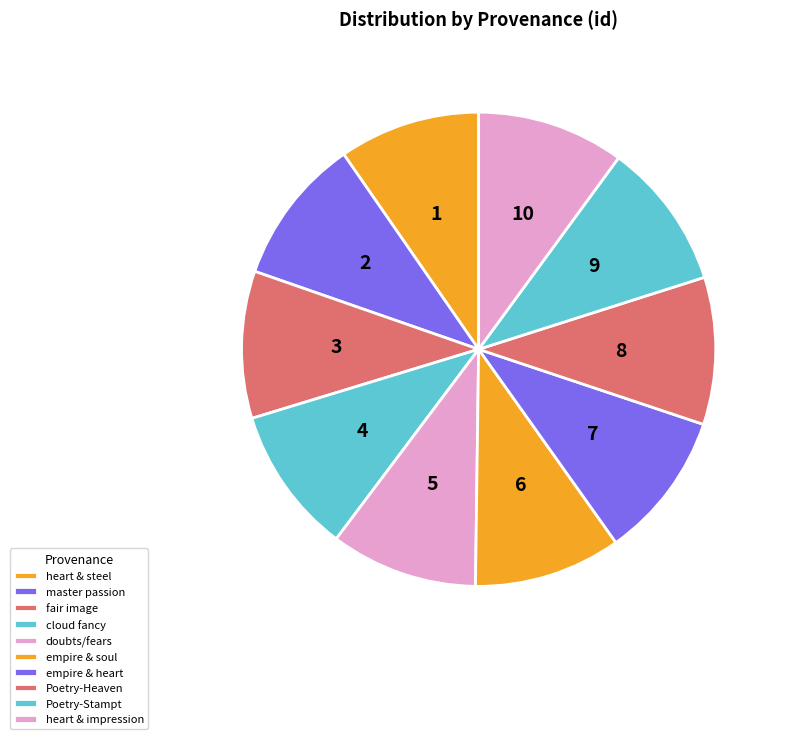

How many slices are in this pie chart?

10